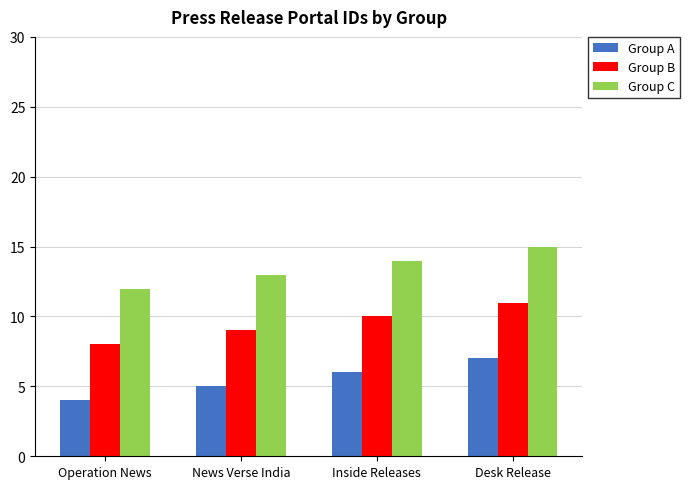

The Group B series shows 7 at Desk Release. True or false?

False